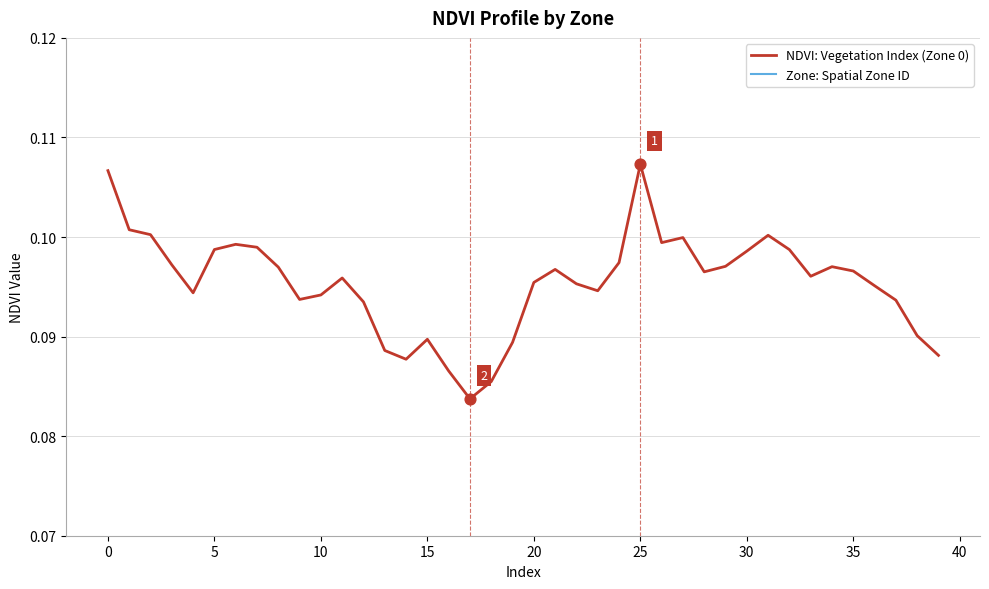

At which category is the sum across all series the highest?

25